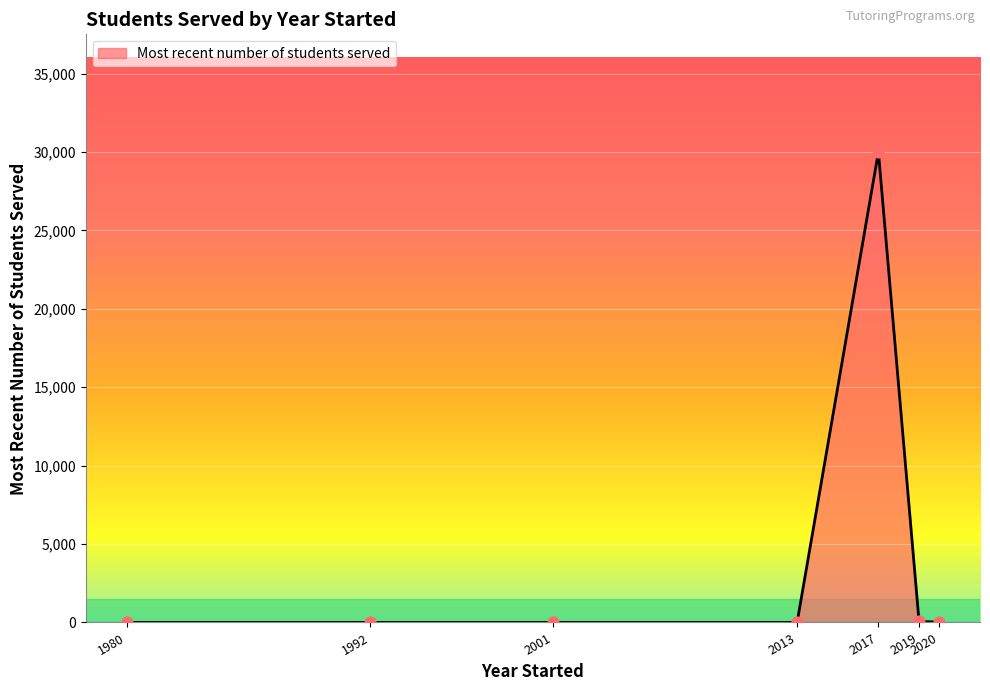

What is the average value?

4299